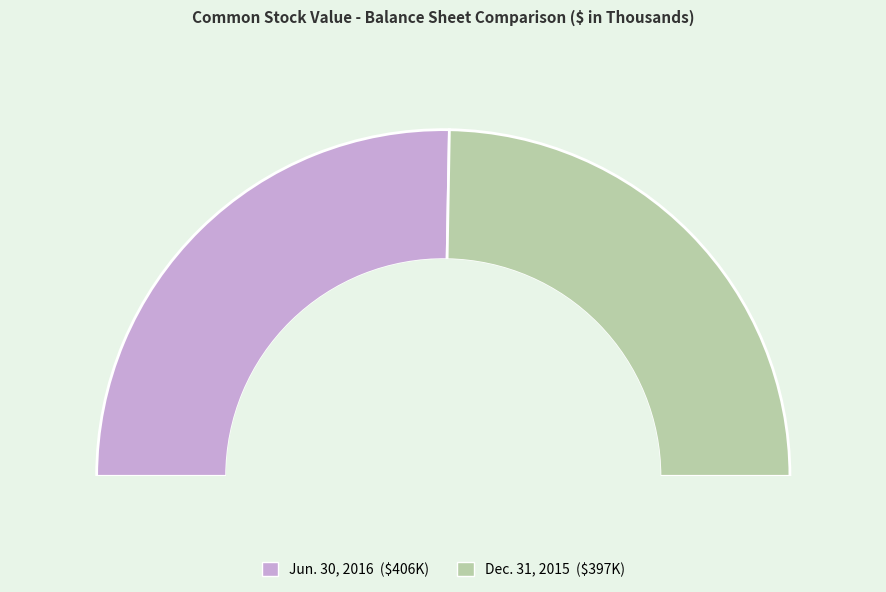

True or false: Dec. 31, 2015 accounts for 41% of the total.

False